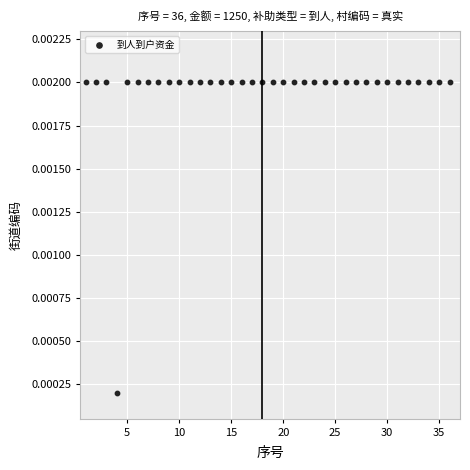

What is the range of X values (max minus min)?

35.0